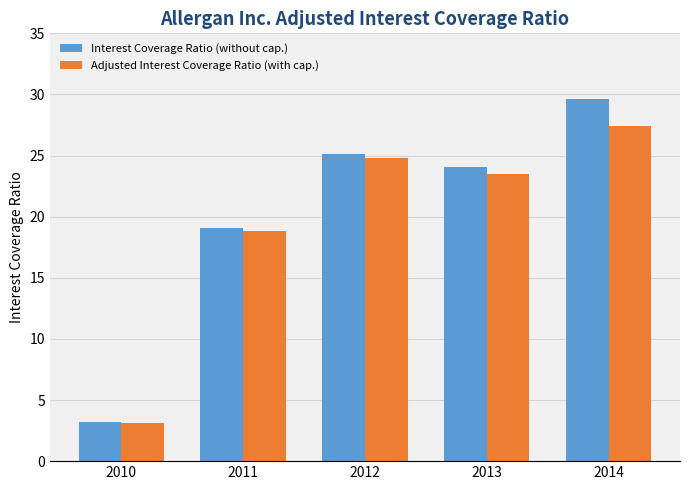

What is the value of the Interest Coverage Ratio (without cap.) bar at the 4th from the left?

24.1